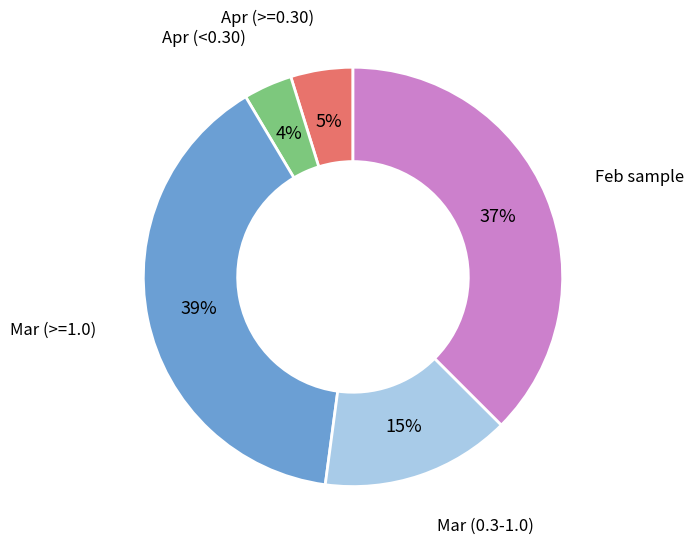

Is there a majority slice in this chart?

No